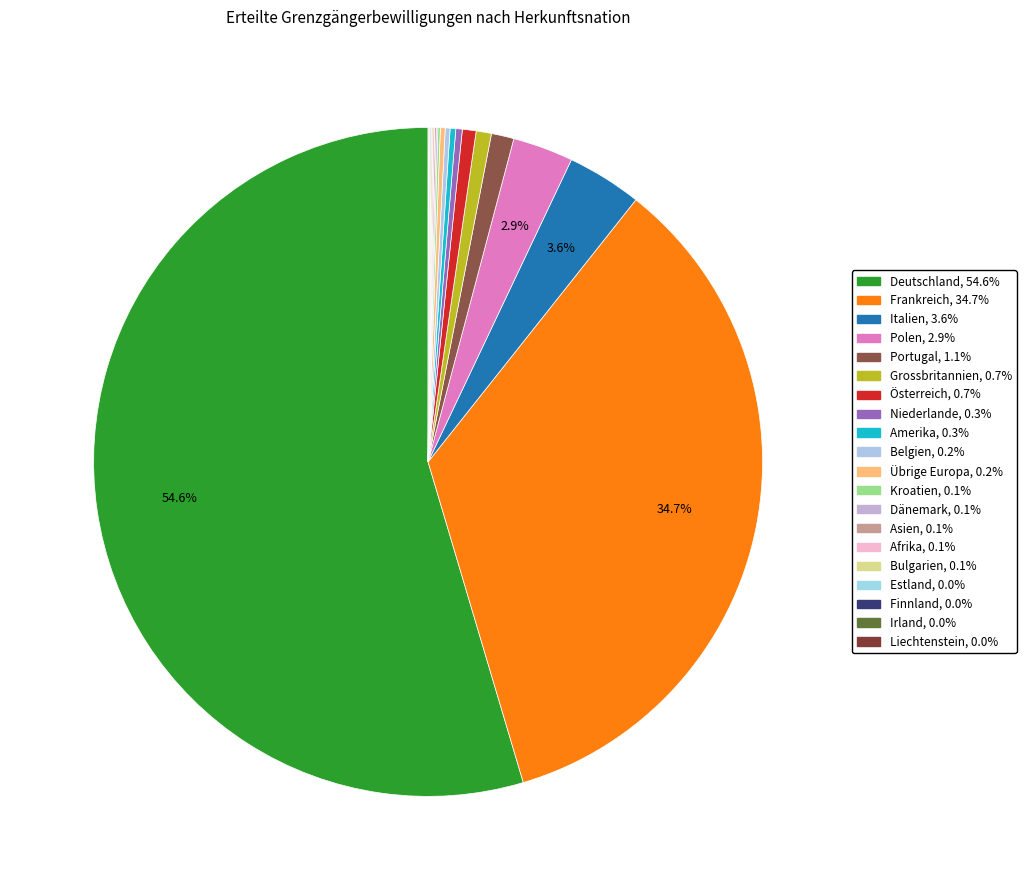

Does any single category account for the majority?

Yes